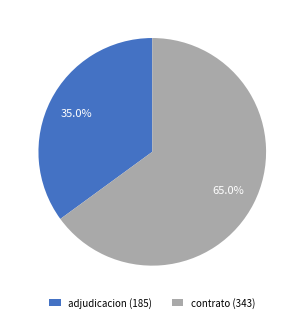

What is the ratio of the value at adjudicacion (185) to the value at contrato (343)?

0.5